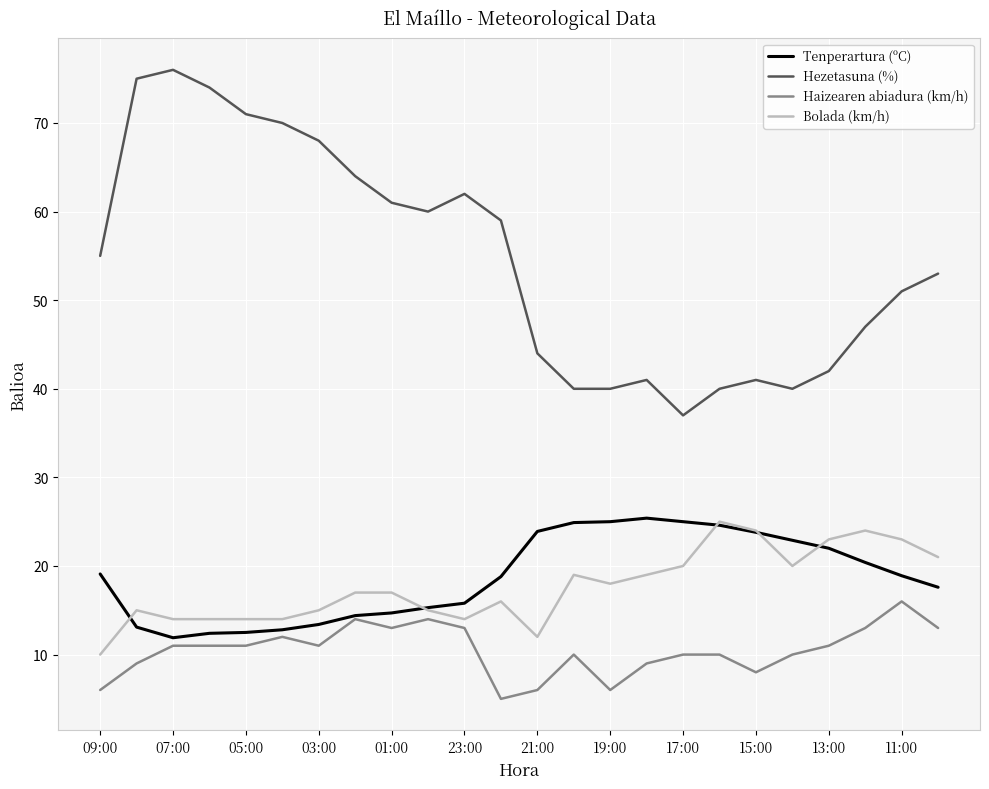

Which series has the largest total across all categories?

Hezetasuna (%)